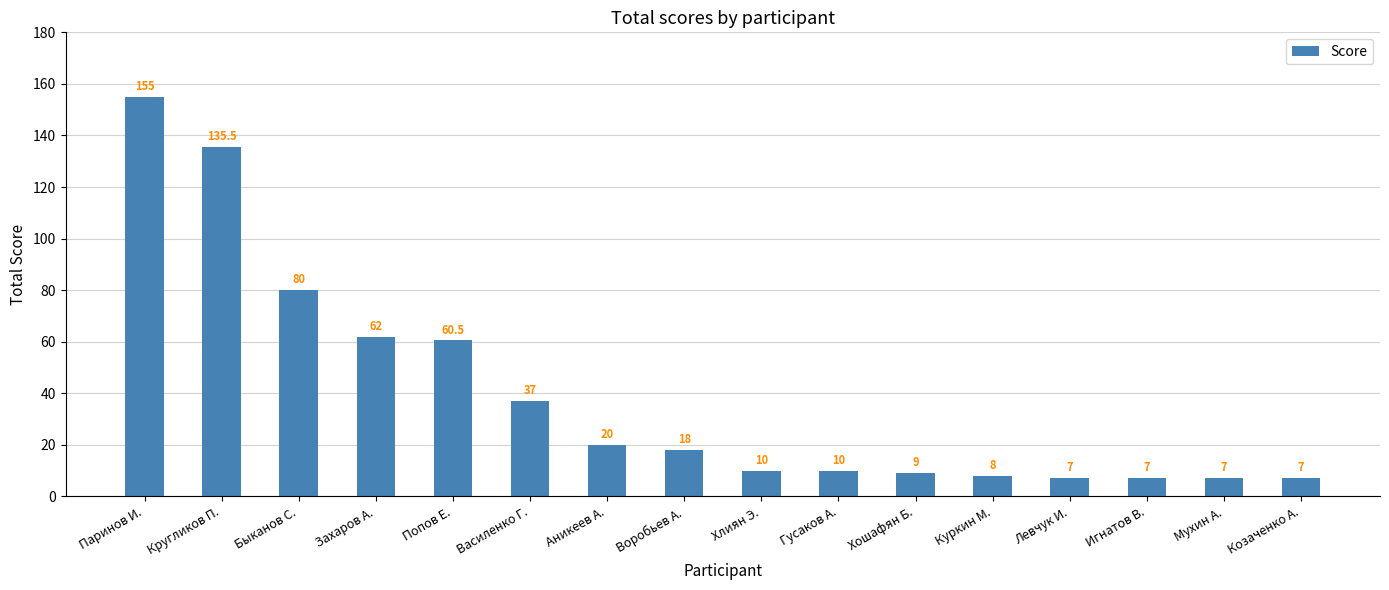

Count the number of categories in the chart.

16